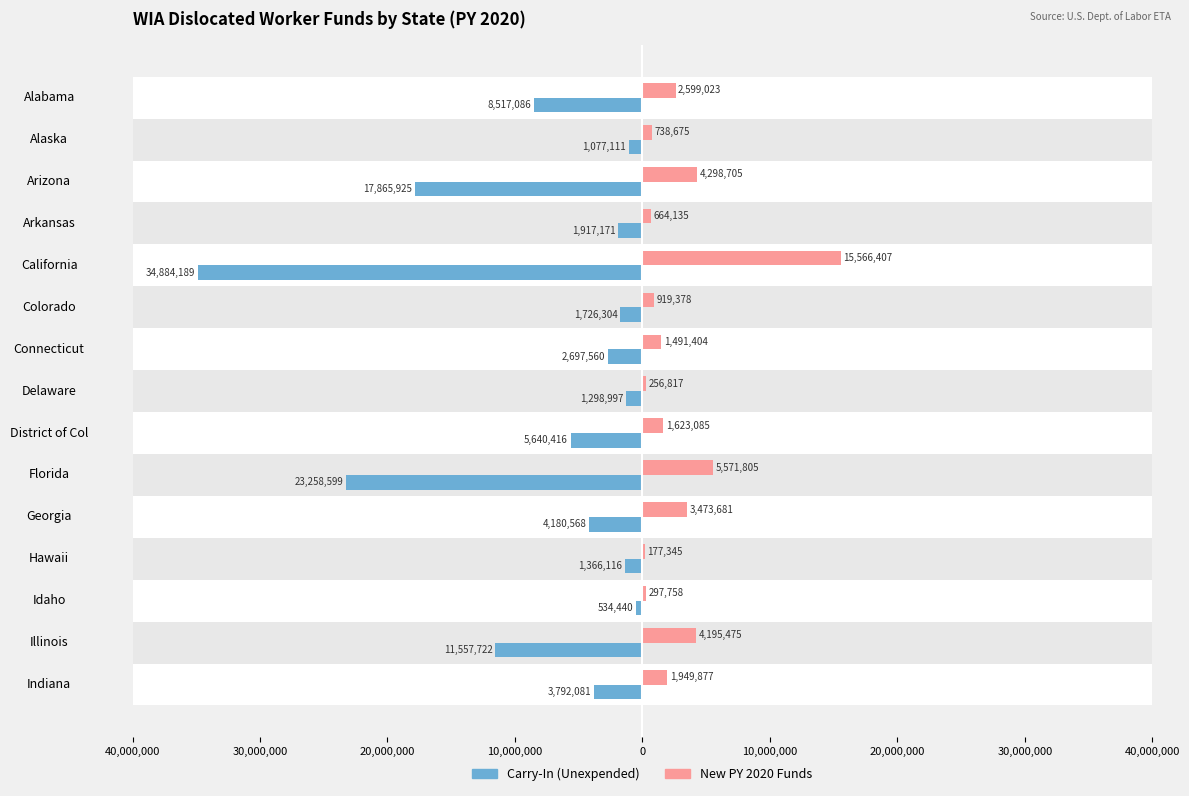

What are all the series names shown in the legend?

Carry-In (Unexpended), New PY 2020 Funds